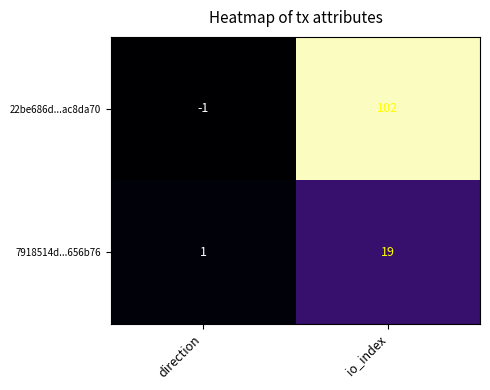

Which series has the largest total across all categories?

22be686d...ac8da70